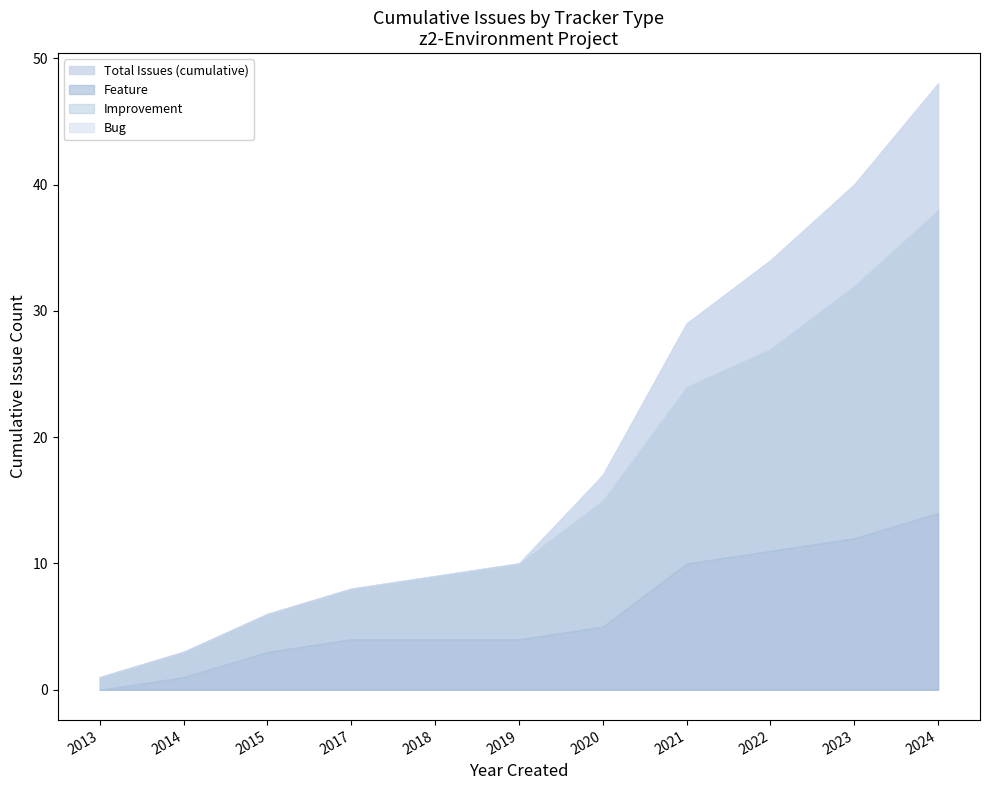

True or false: lower has more than 0 interior local peaks.

False